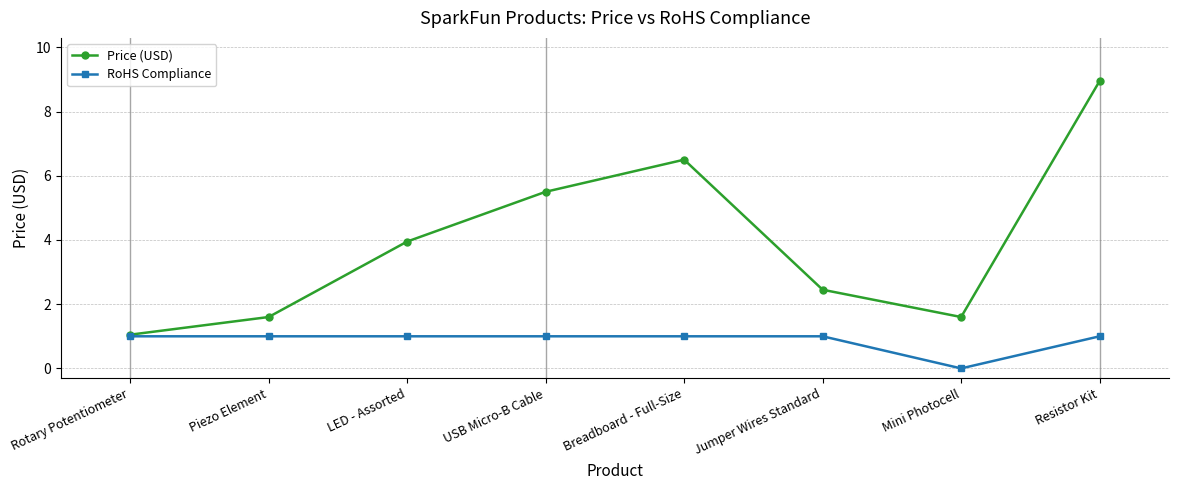

What are all the series names shown in the legend?

Price (USD), RoHS Compliance